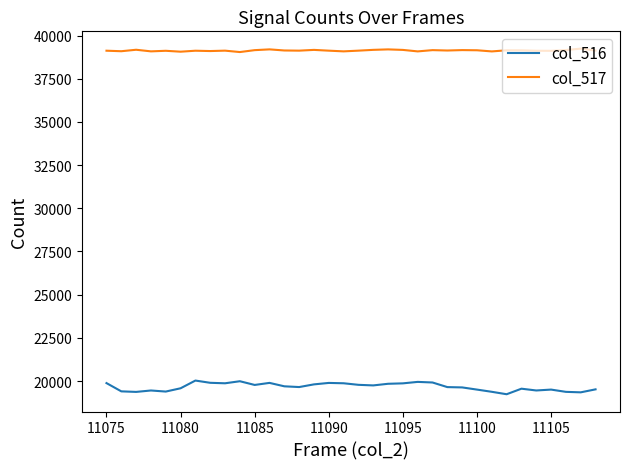

Which series has the largest total across all categories?

col_517